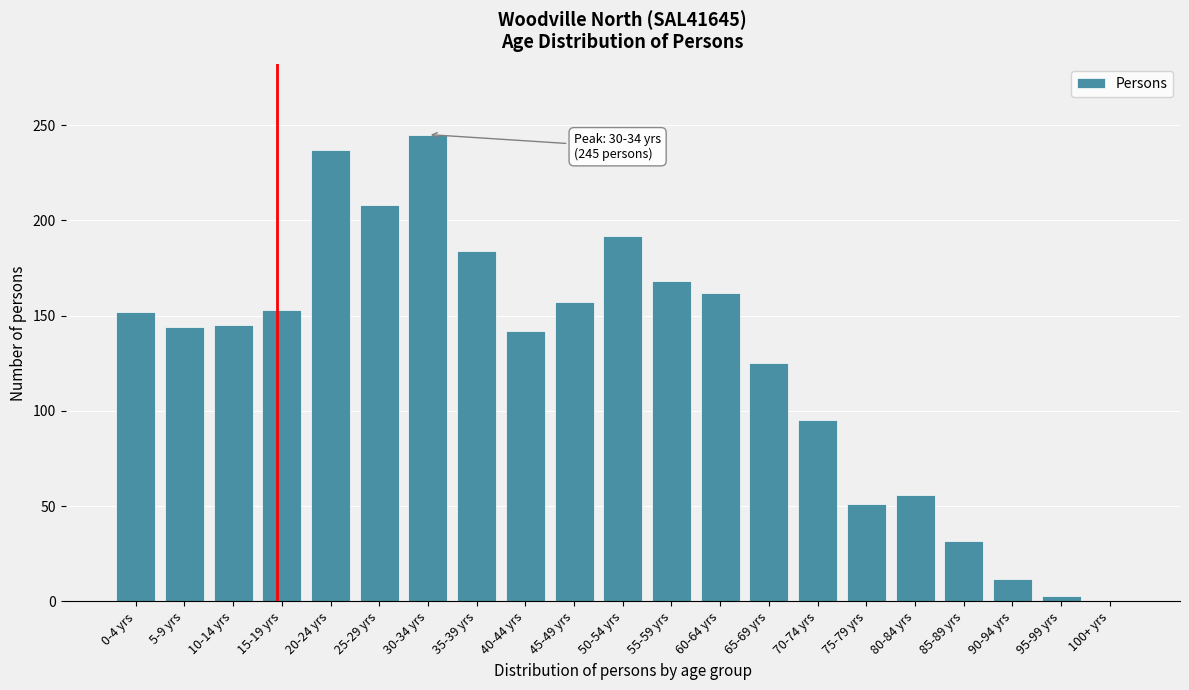

Read the value at 40-44 yrs.

142